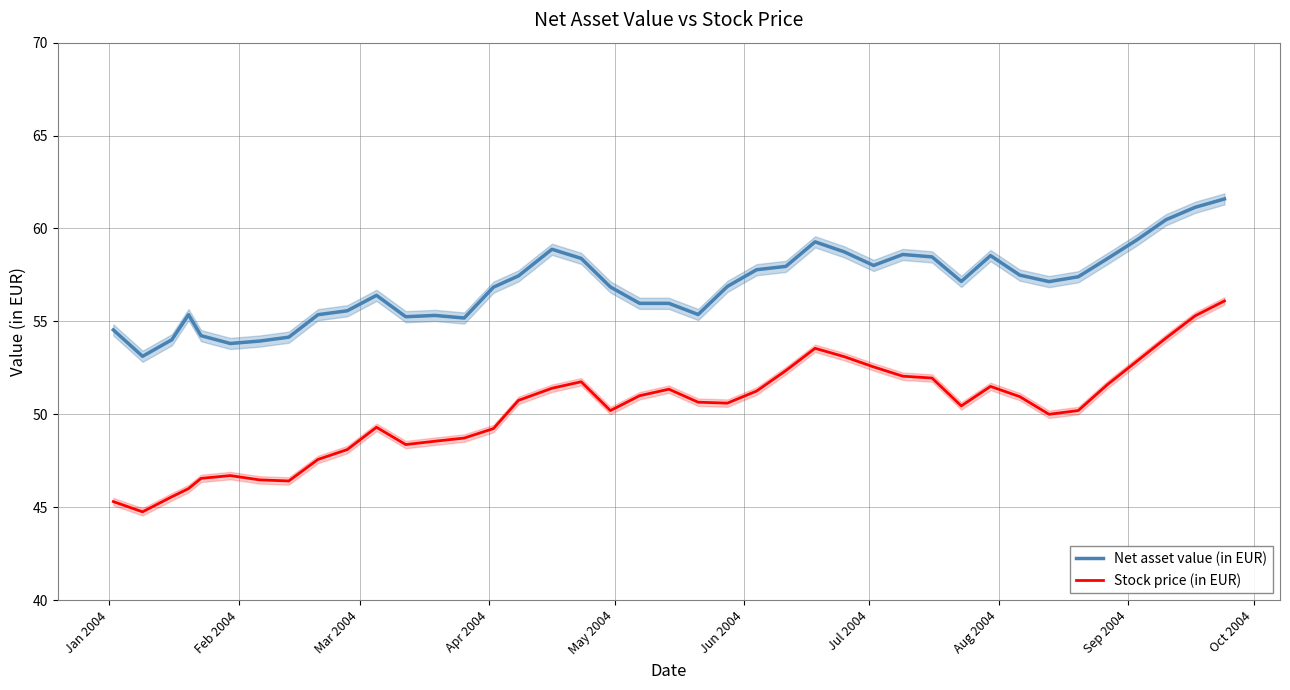

What is the highest value of the Stock price (in EUR) series?

56.1